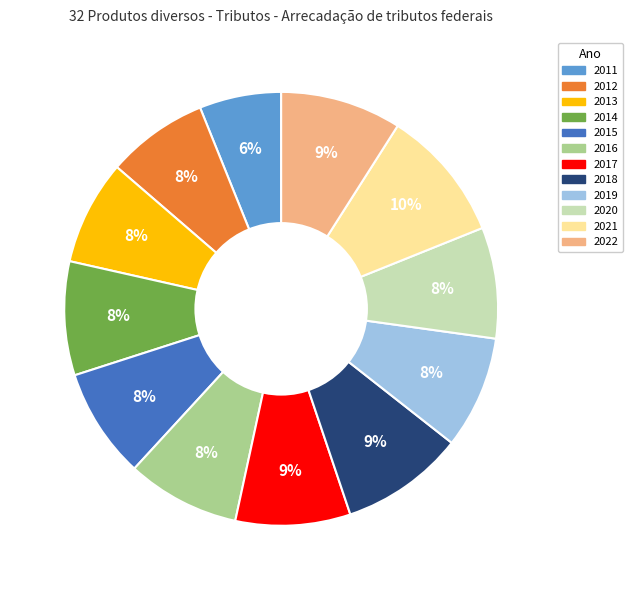

To the nearest percent, what is the difference between the largest and smallest slice percentages?

4%